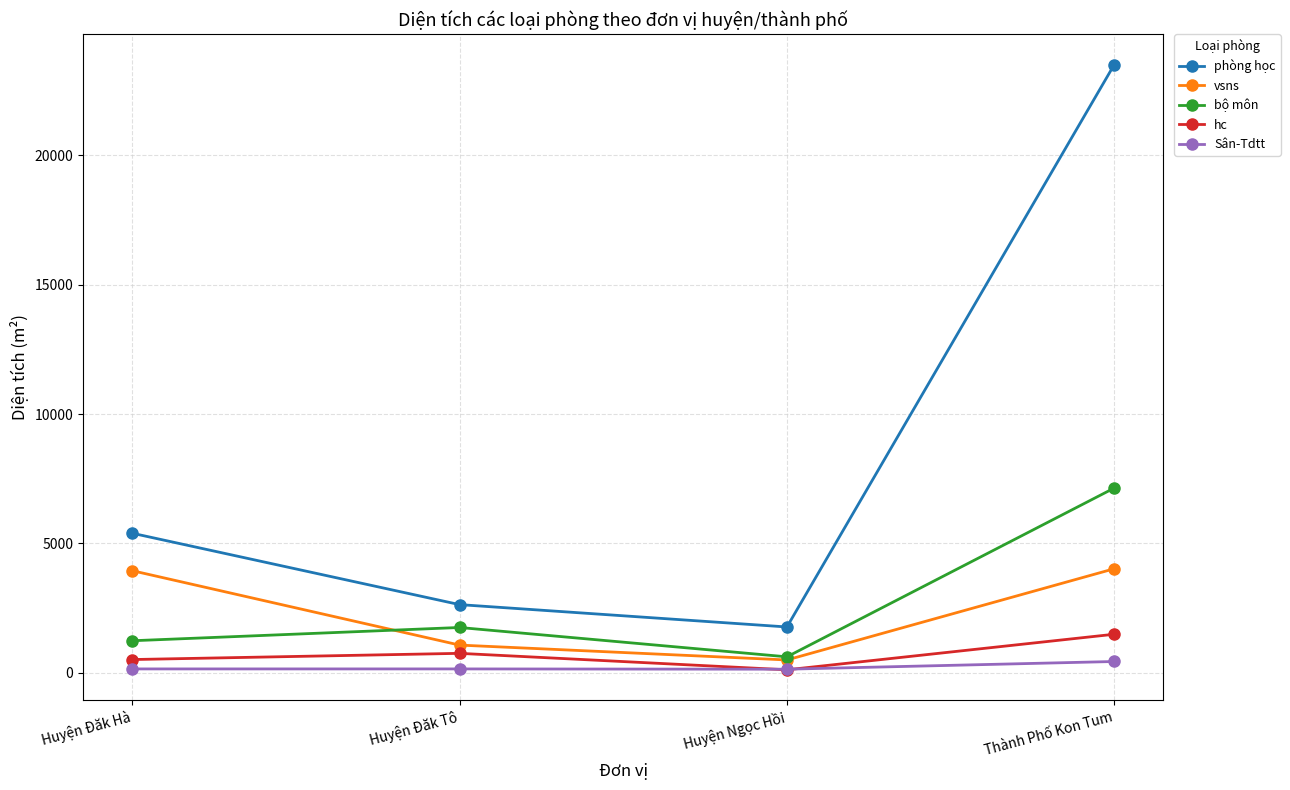

At which label does bộ môn reach its minimum?

Huyện Ngọc Hồi